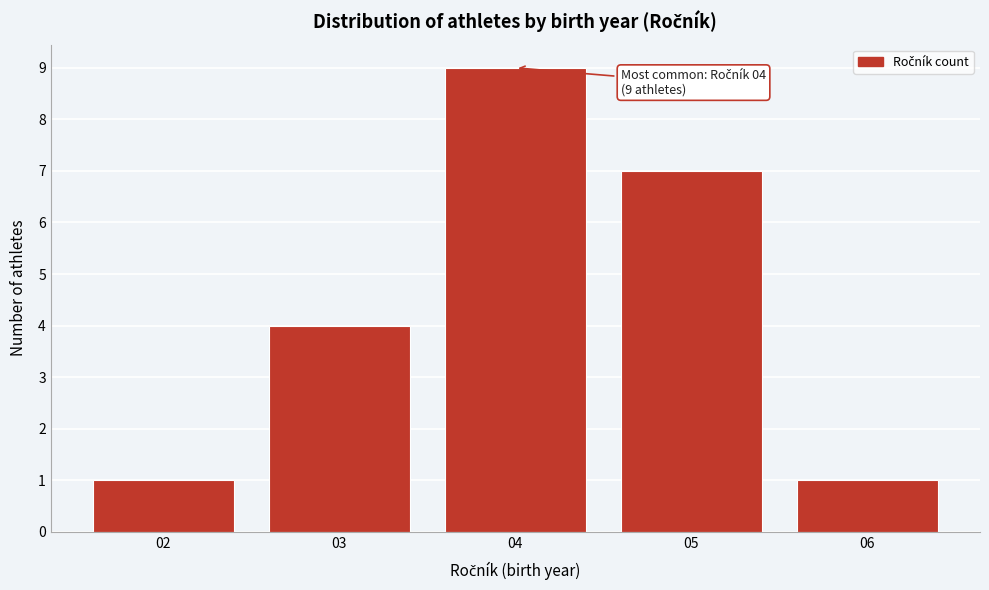

Reading left to right, transcribe all the data shown in this chart.

02=1	03=4	04=9	05=7	06=1